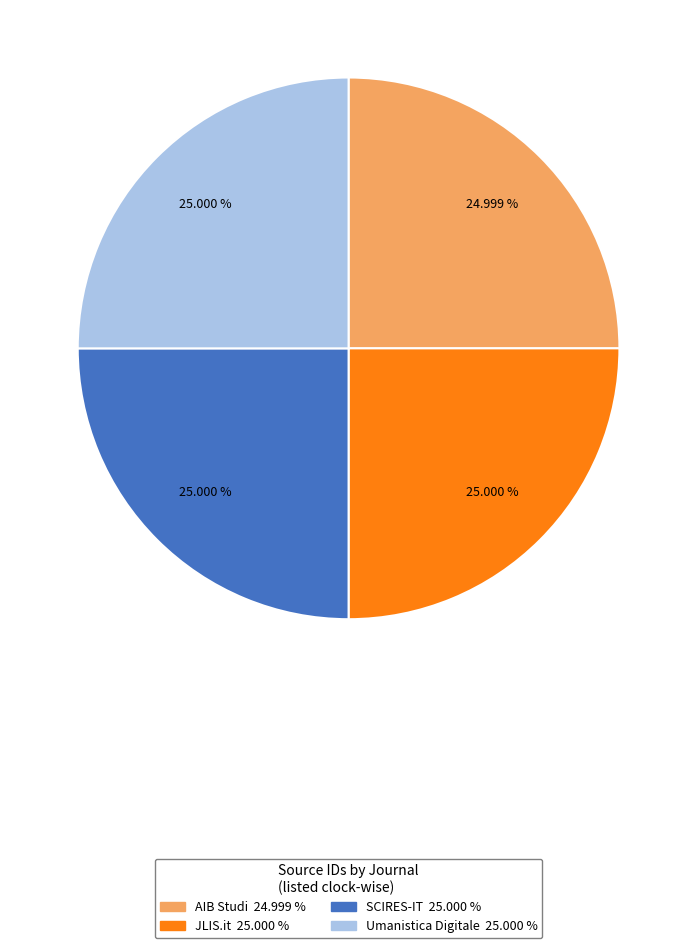

Does Umanistica Digitale account for over 50% of the chart?

No